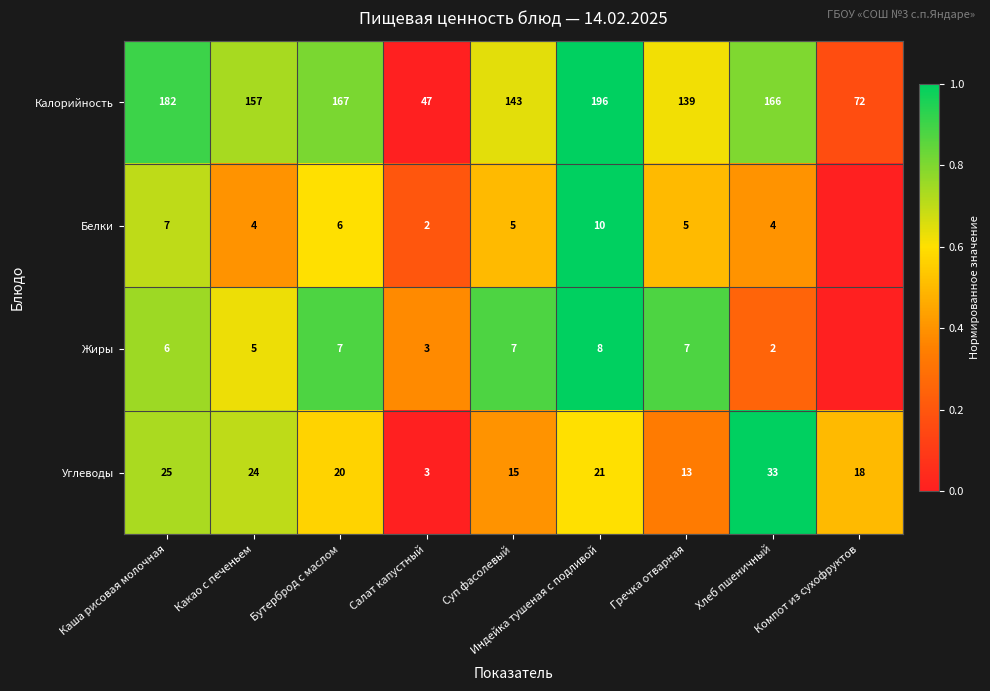

What is the average value of the Калорийность series?

141